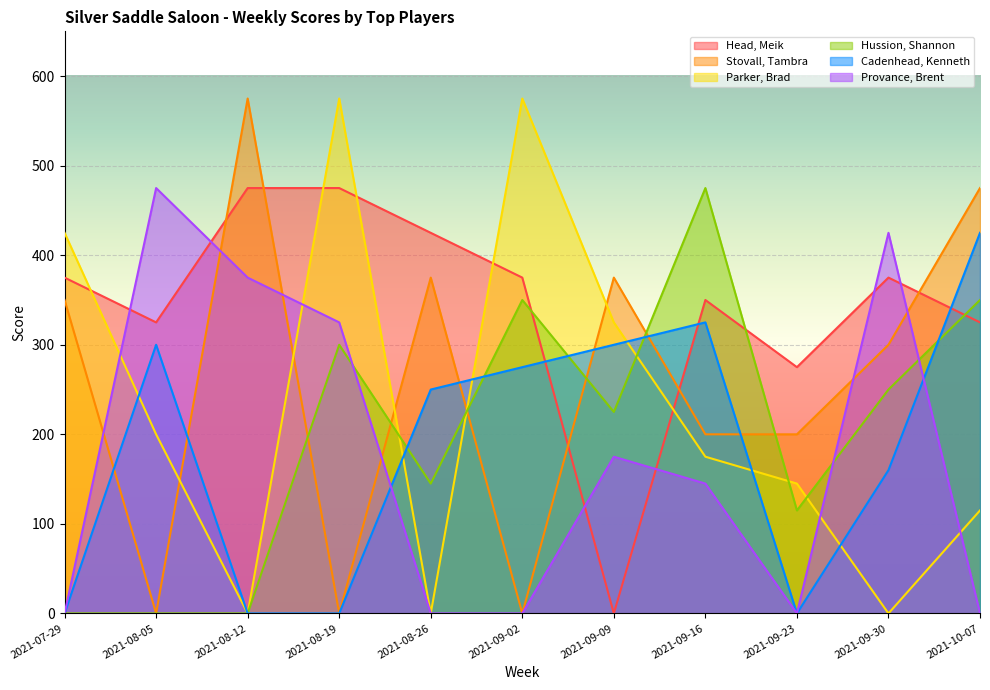

Where do Head, Meik and Provance, Brent first cross each other?

2021-07-29 and 2021-08-05